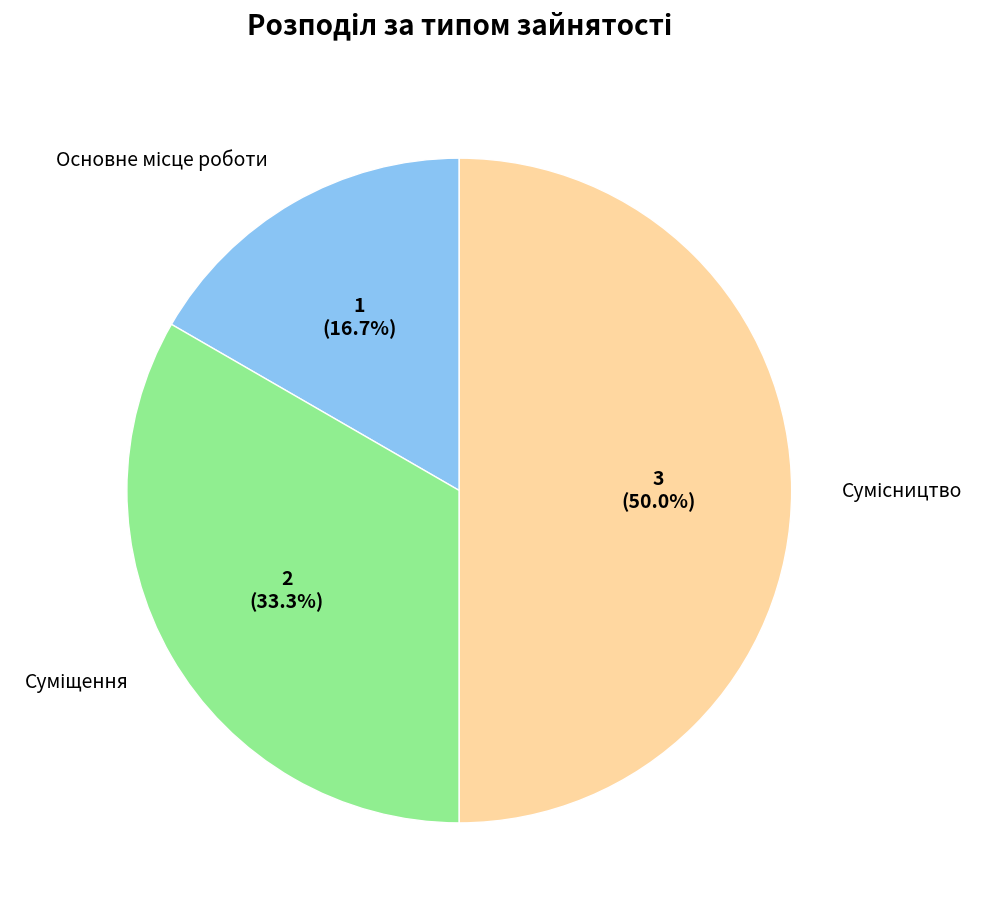

How many slices are in this pie chart?

3